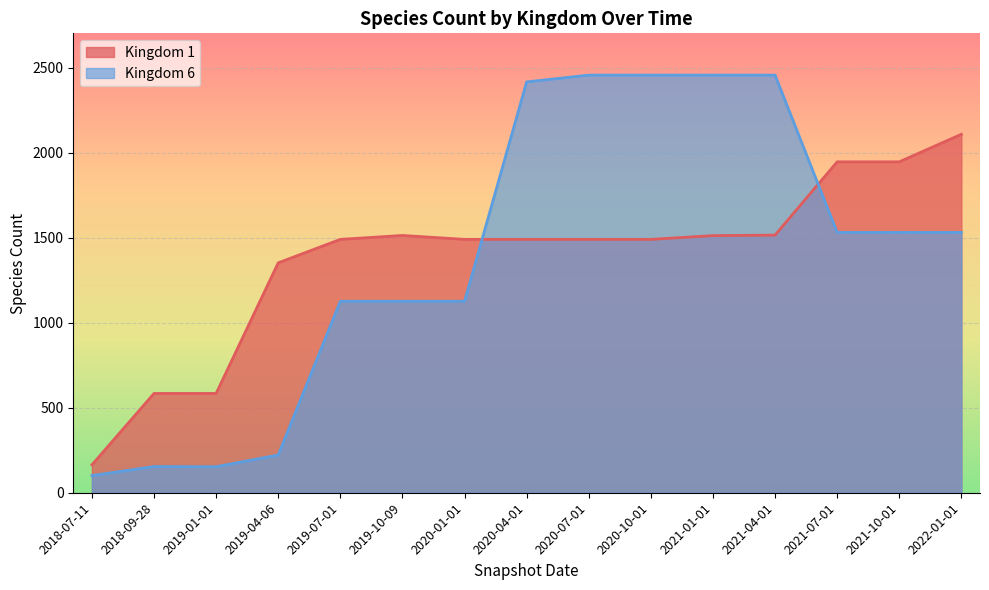

What is the sum of all Kingdom 1 values?

20674